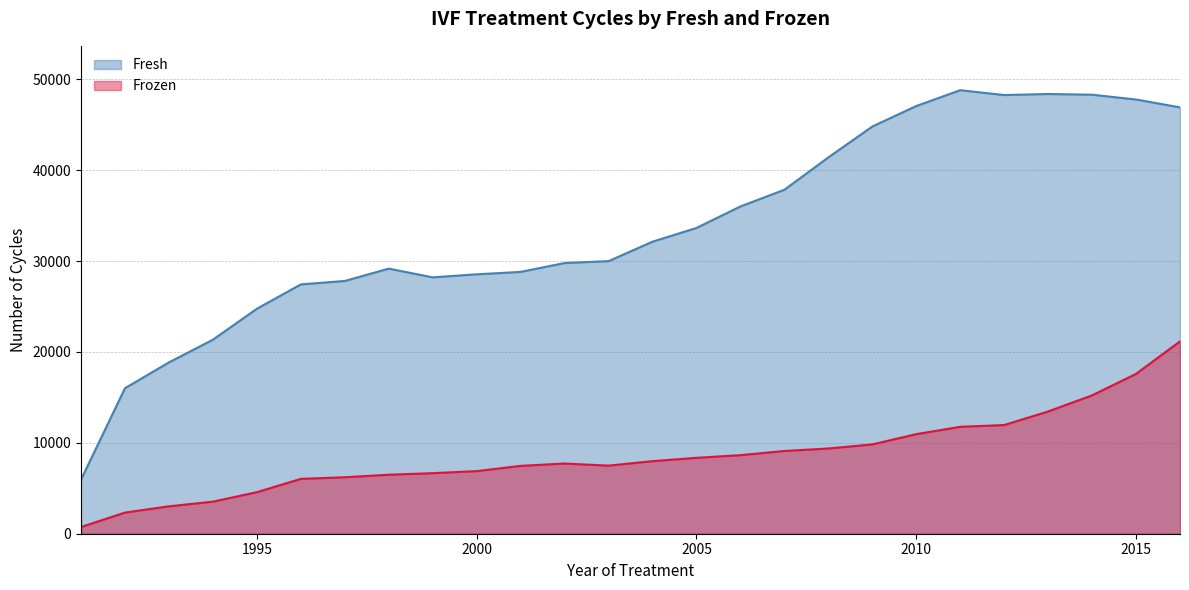

At how many categories does at least one series exceed 40253?

9